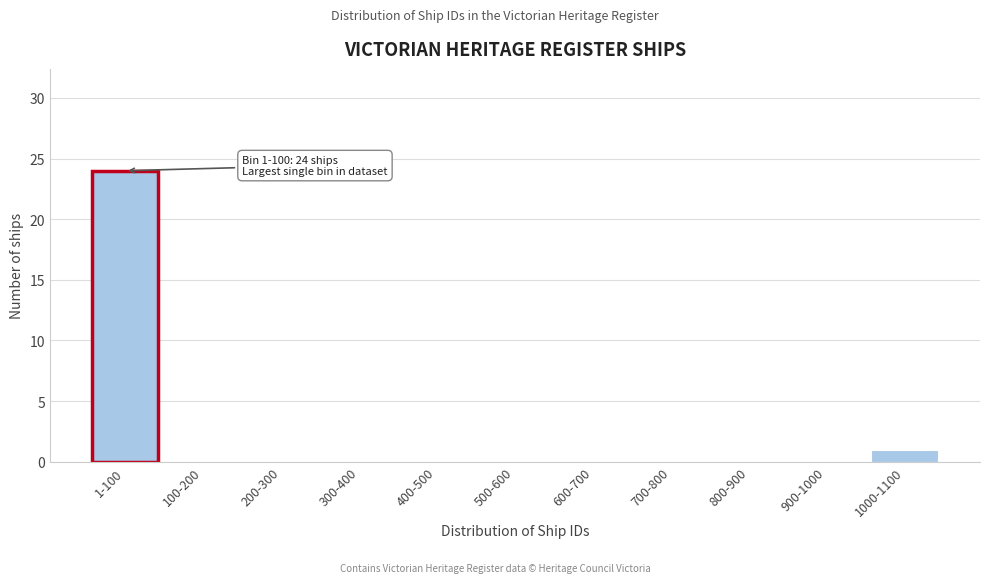

Reading left to right, what are all the values shown in this chart?

1-100=24	100-200=0	200-300=0	300-400=0	400-500=0	500-600=0	600-700=0	700-800=0	800-900=0	900-1000=0	1000-1100=1